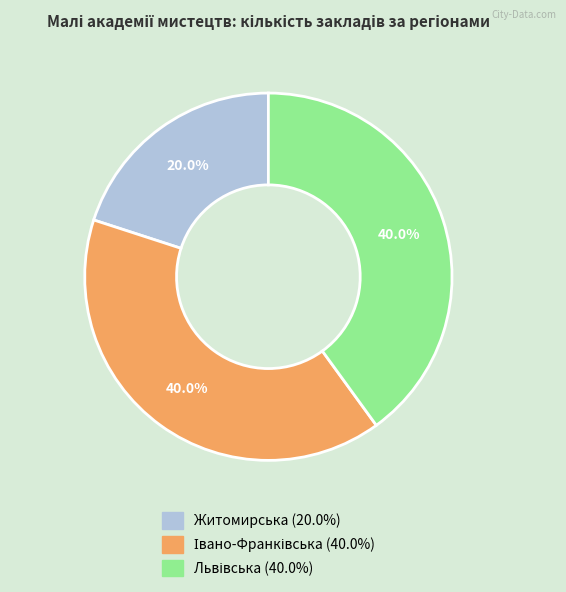

Is there any slice that represents more than half of the pie?

No